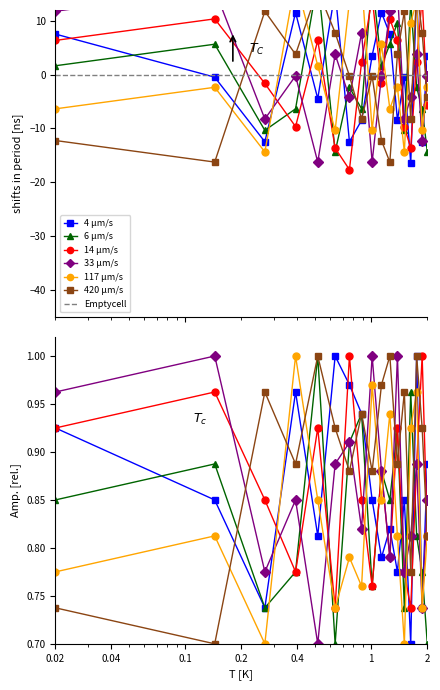

How many lines are shown in the chart?

6